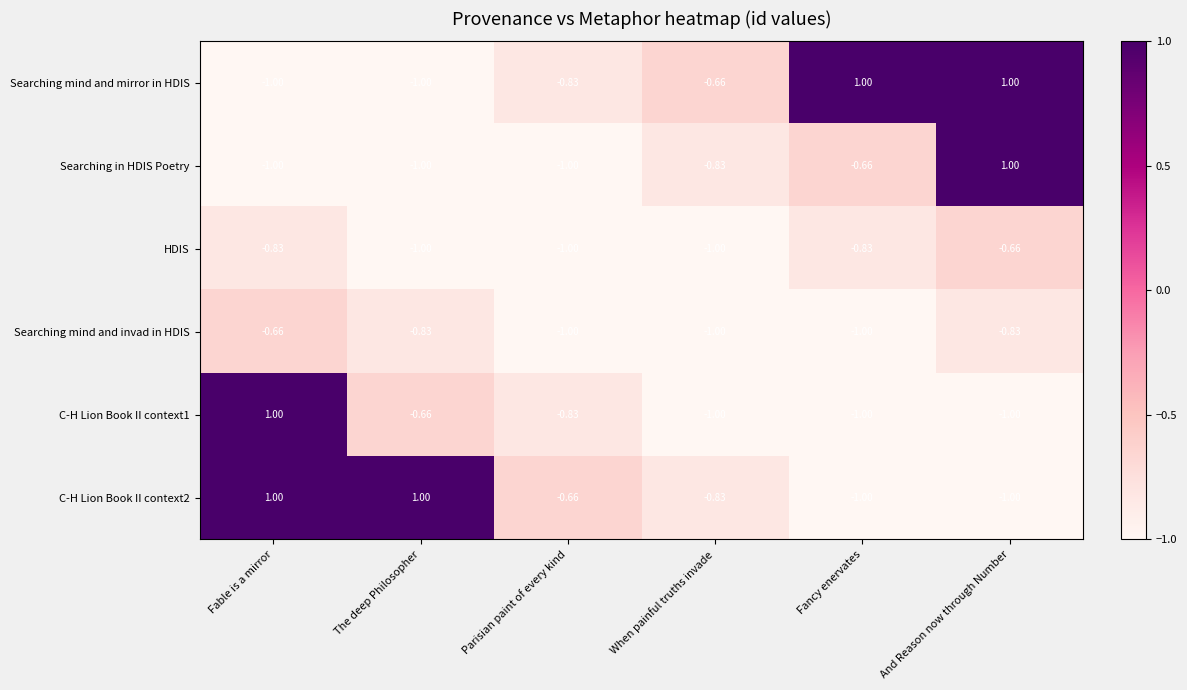

Is the value of Searching in HDIS Poetry at Fable is a mirror greater than the value of HDIS at Fable is a mirror?

No